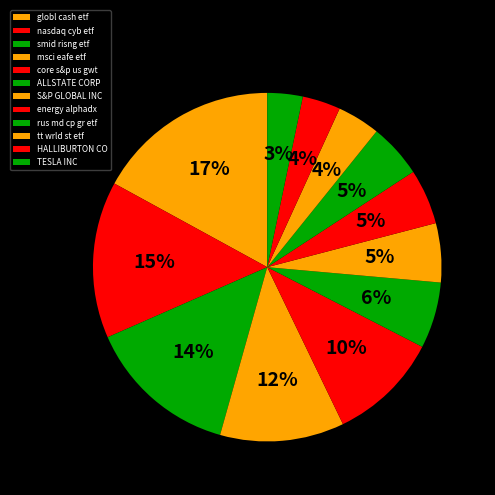

How many slices are in this pie chart?

12